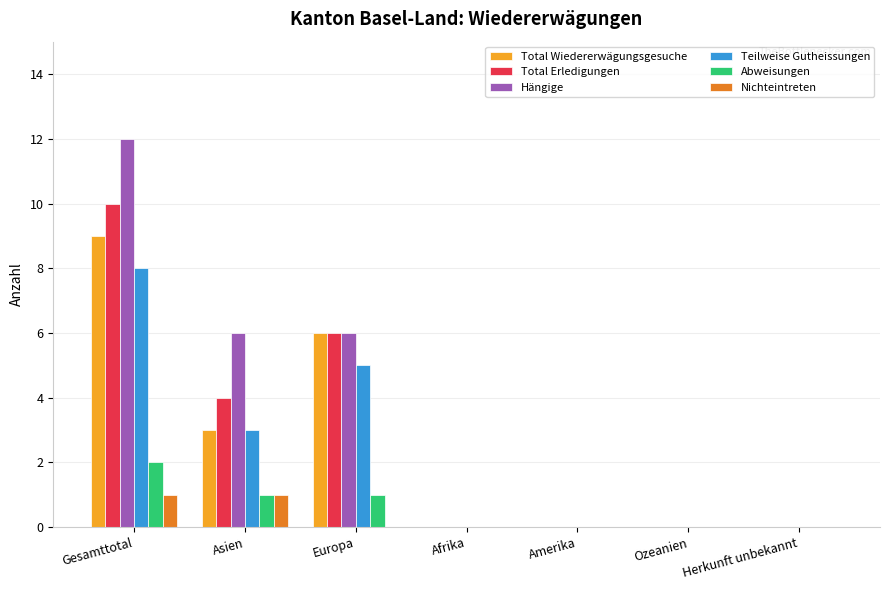

The value of Teilweise Gutheissungen at Asien is 2. True or false?

False